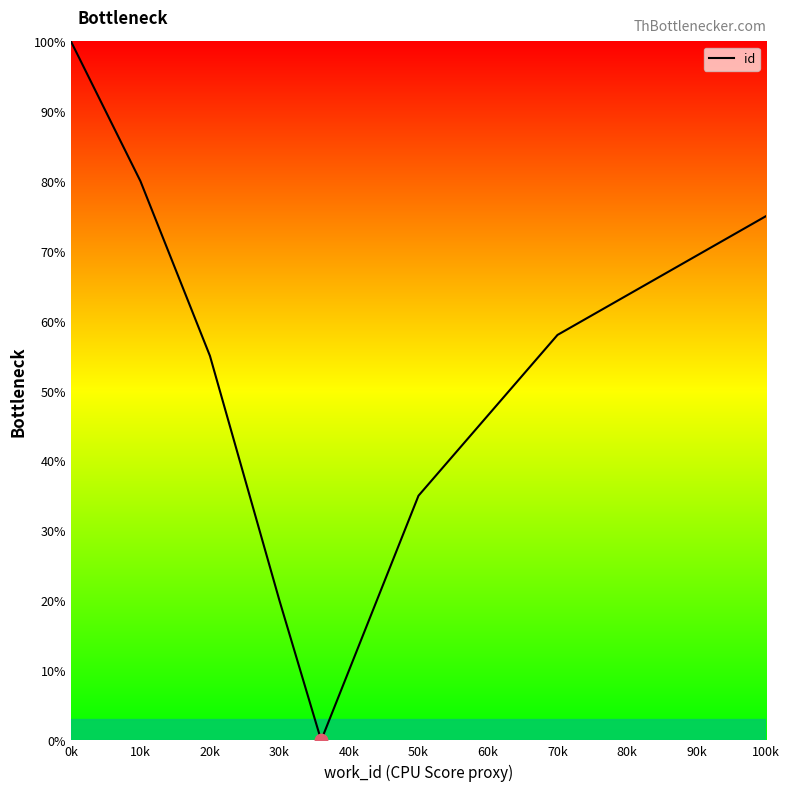

What is the sum of all values?

423